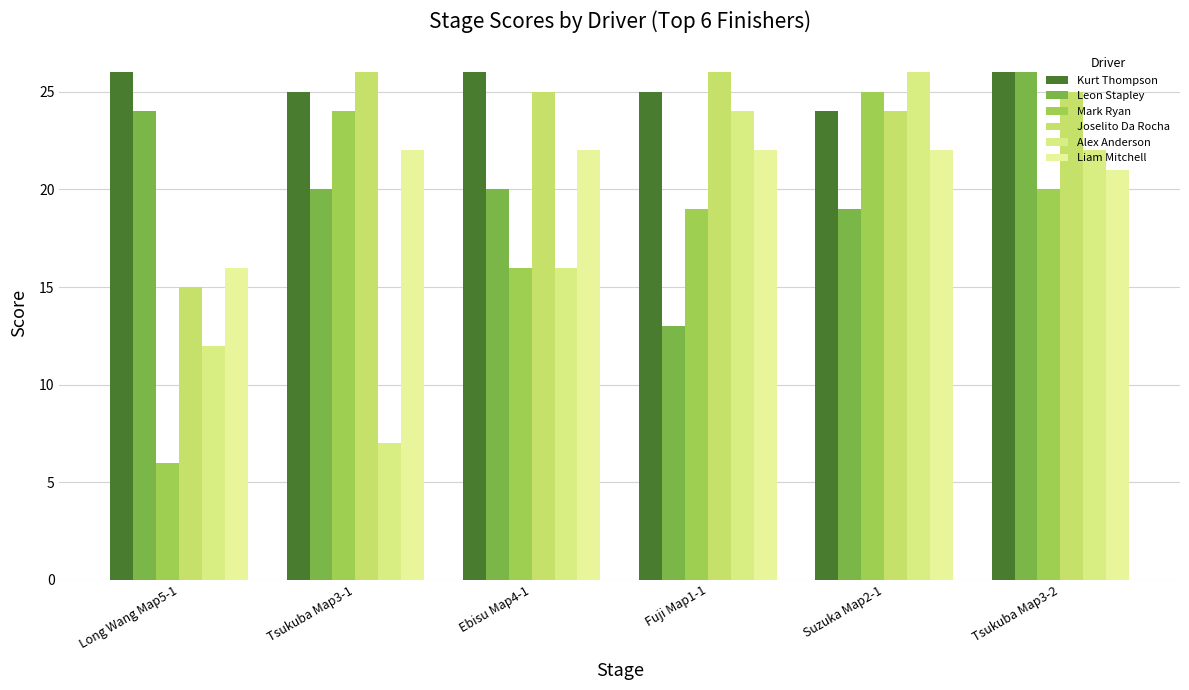

How many categories are shown in the chart?

6